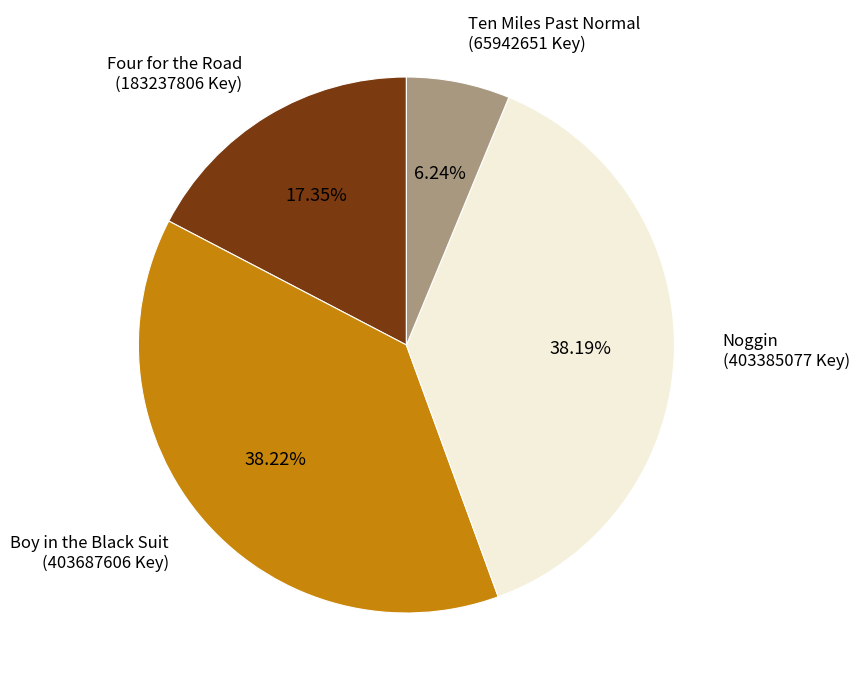

To the nearest percent, what is the combined percentage of Four for the Road and Boy in the Black Suit?

56%